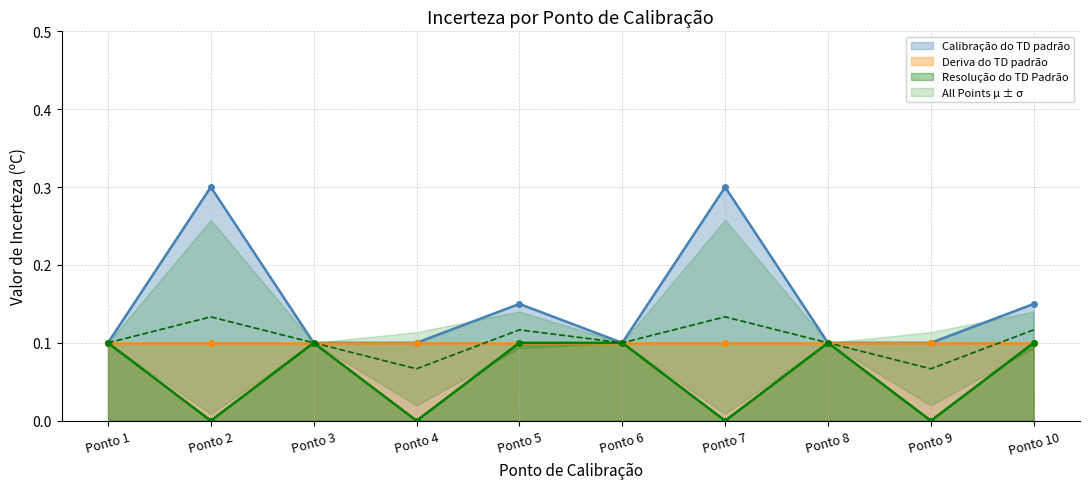

Which series has the largest total across all categories?

Calibração do TD padrão